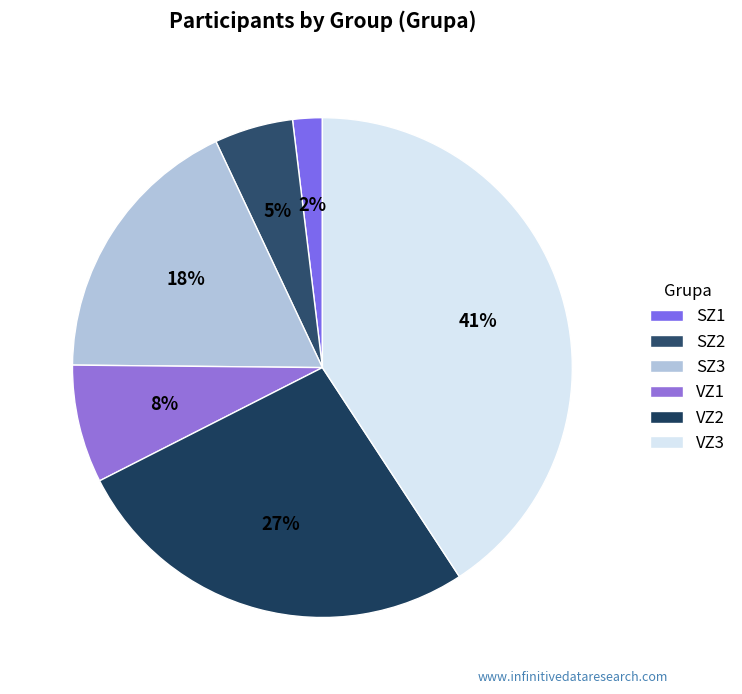

What percentage do VZ1 and SZ3 together represent?

25.5%